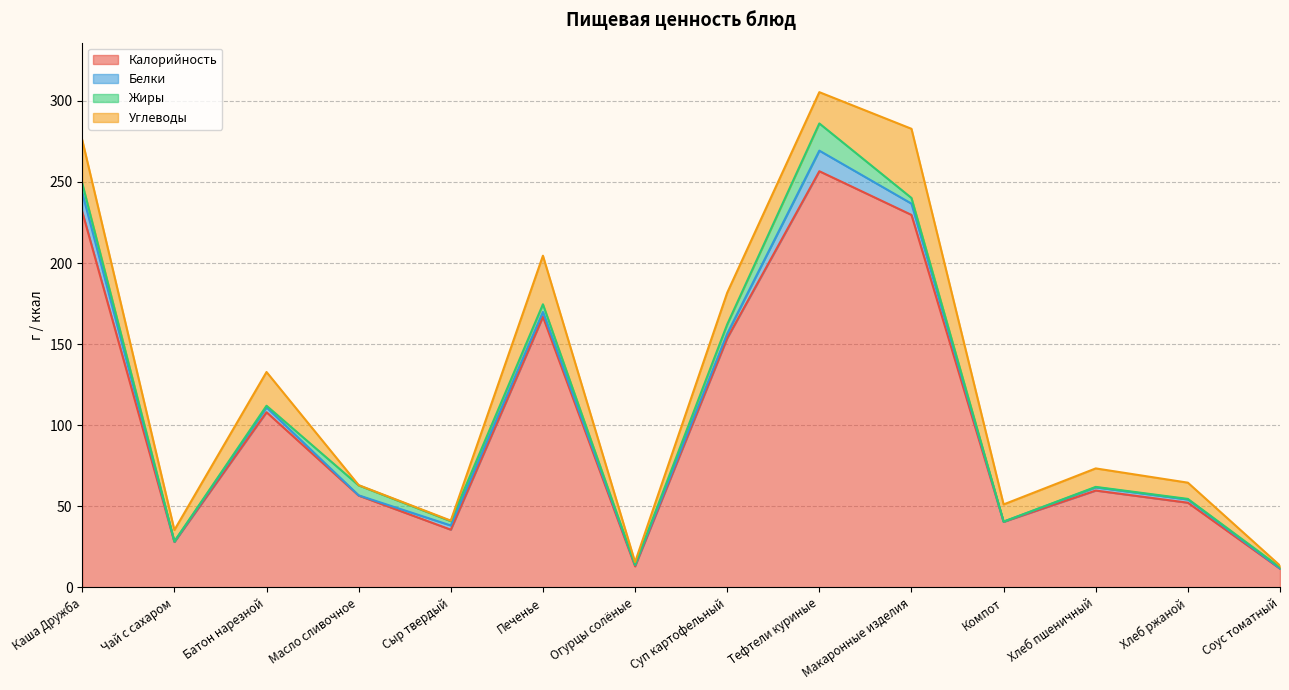

How many values in the Жиры series exceed 2?

7